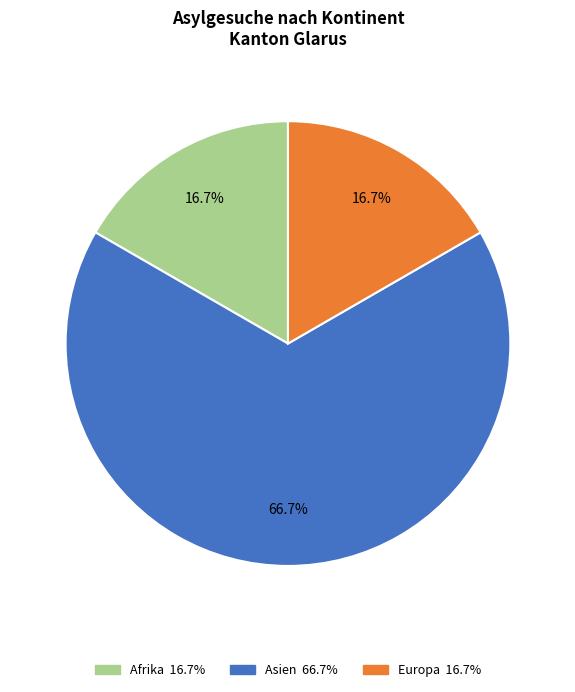

Does any single category account for the majority?

Yes